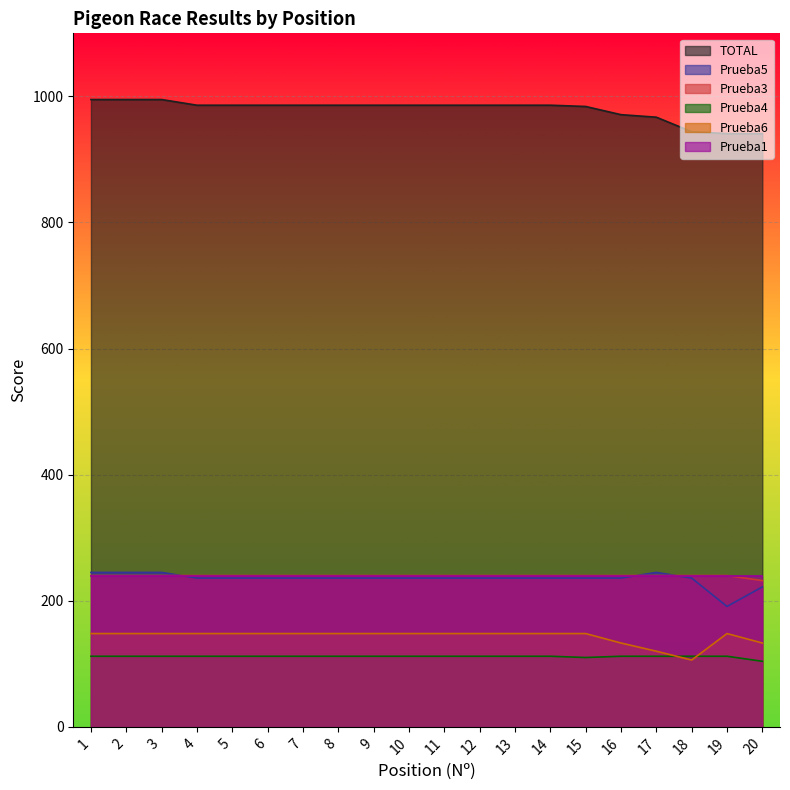

Which has a higher value, 20 or 13?

13